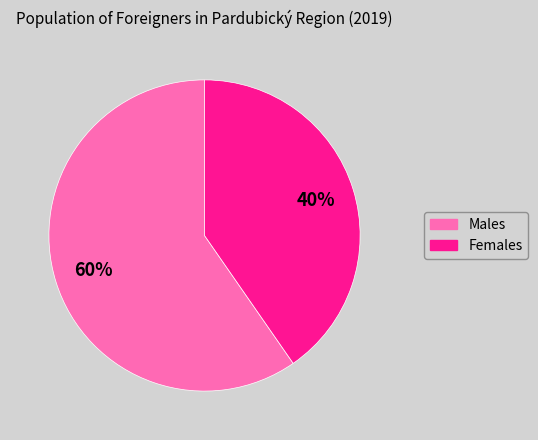

Between Females and Males, which is larger?

Males